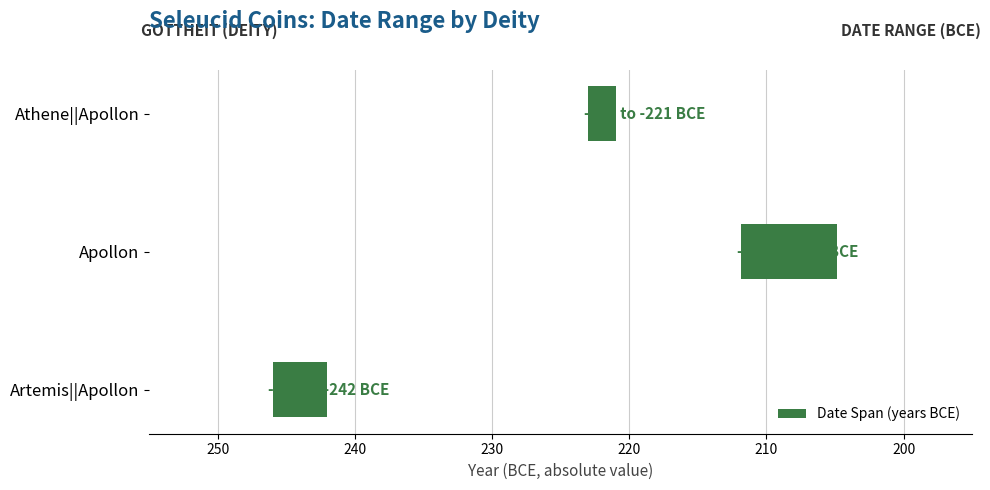

Reading right to left, what are all the values shown in this chart?

2	7	4